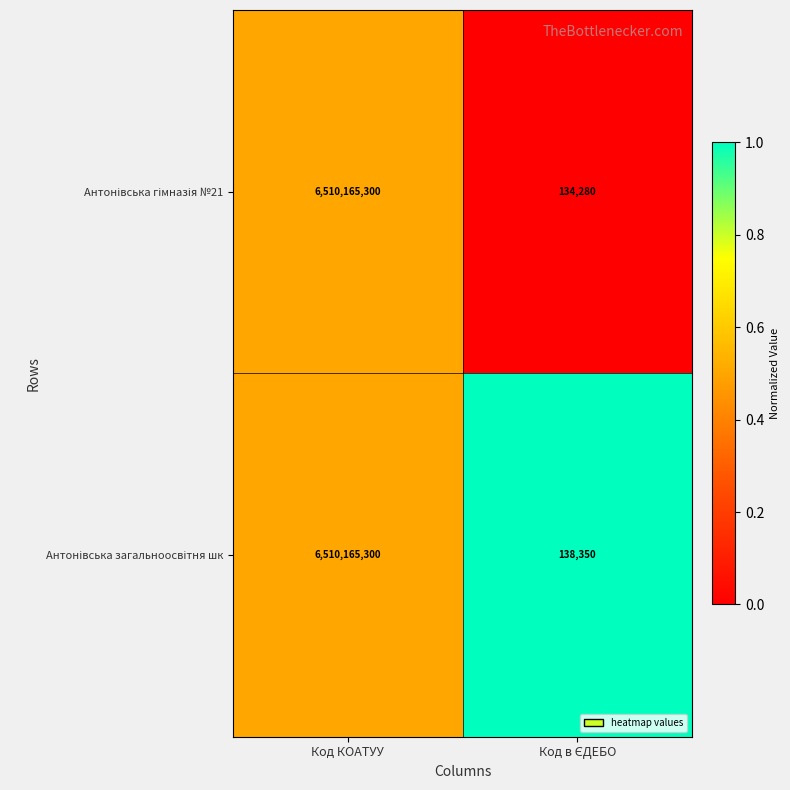

What is the maximum value shown in the chart?

6510165300